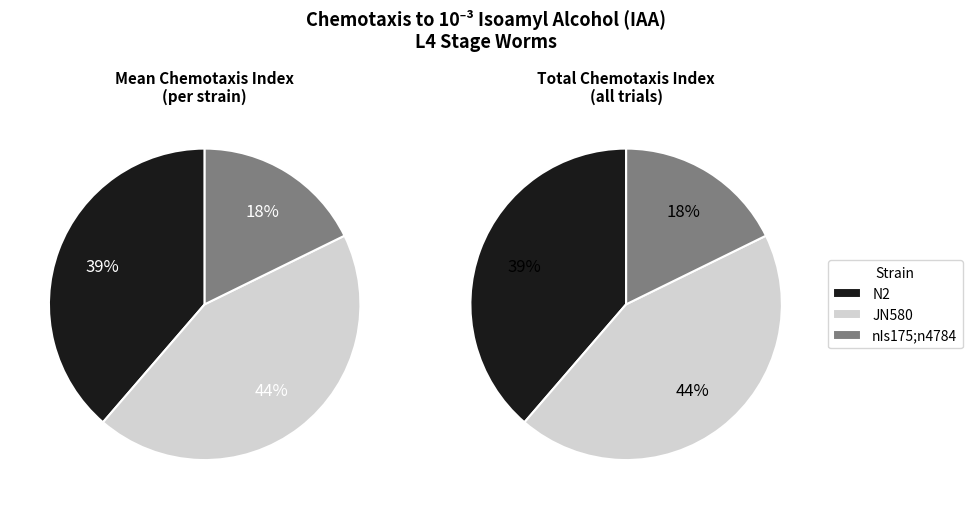

Rank the series by their maximum value, from lowest to highest.

nIs175;n4784, N2, JN580